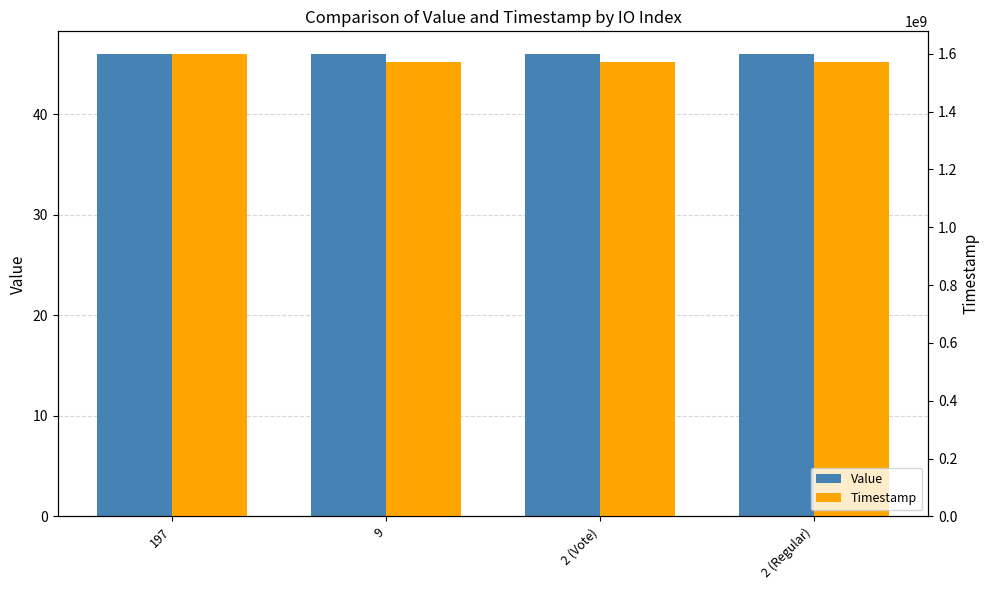

At which label is Value closest to 45?

197